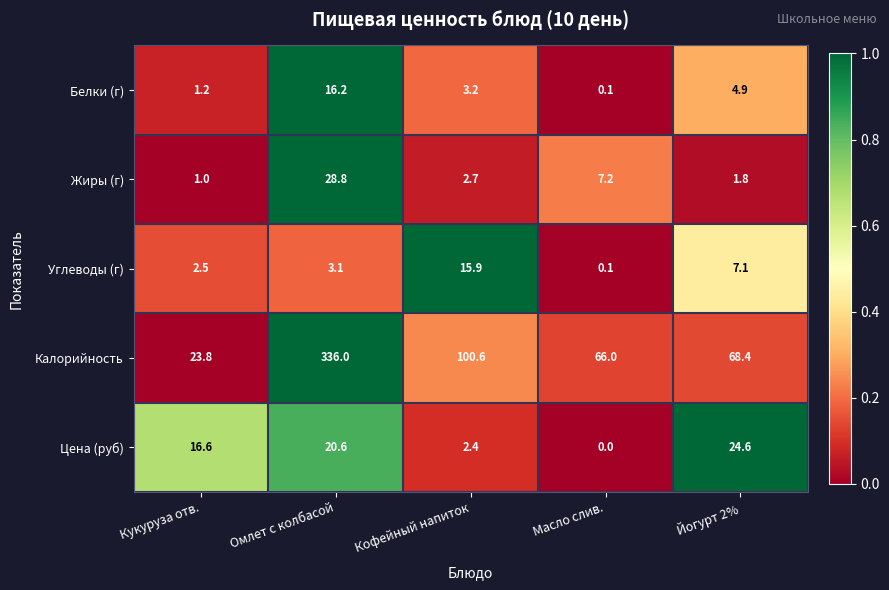

At how many categories does at least one series exceed 0?

5